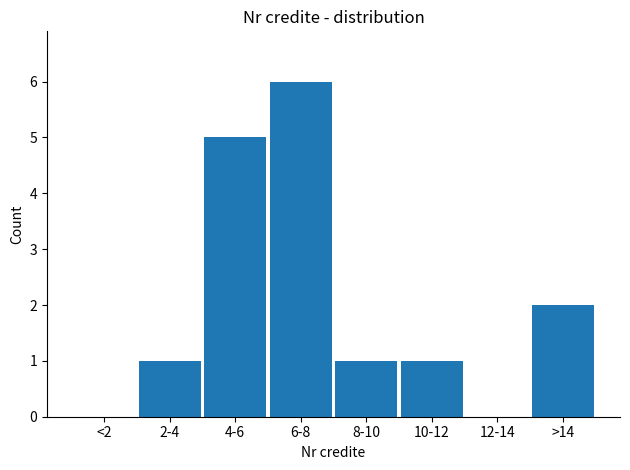

Reading left to right, what are all the values shown in this chart?

<2=0	2-4=1	4-6=5	6-8=6	8-10=1	10-12=1	12-14=0	>14=2